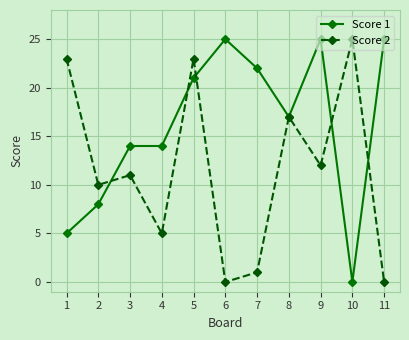

What is the sum of all Score 1 values?

176